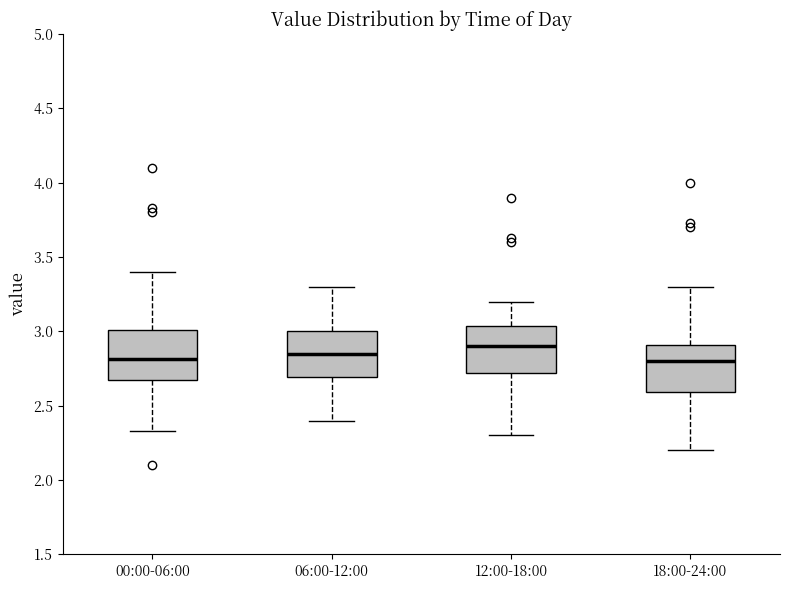

Where does the median line of the box for 18:00-24:00 sit on the y-axis? The values are not printed on the chart, so give them approximately, as read against the axis.

2.80